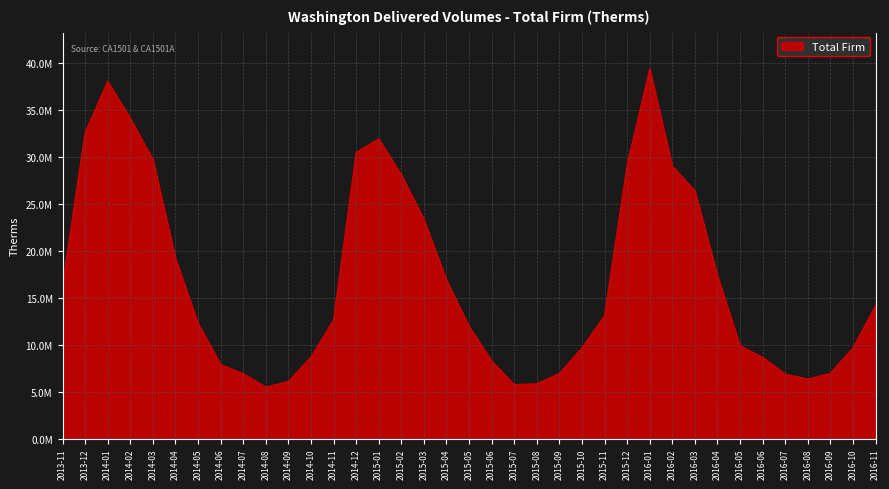

The chart shows a value of 29733819 at 2014-03. True or false?

True